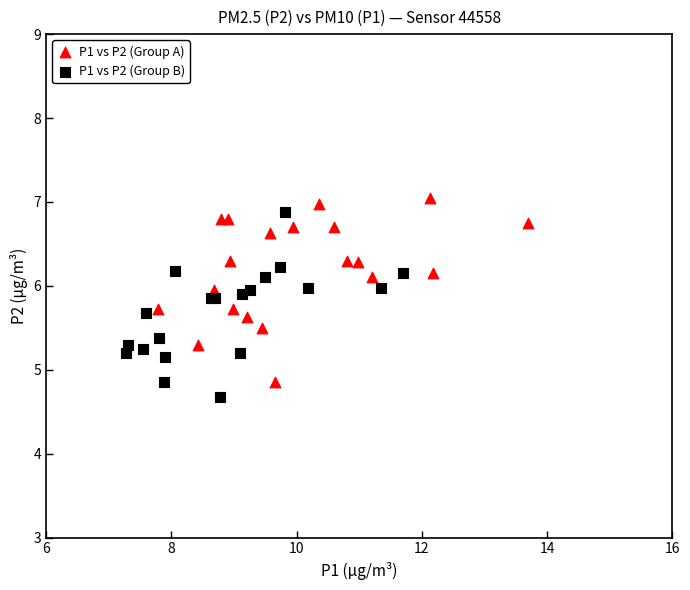

Which series contains the highest Y value?

P1 vs P2 (Group A)